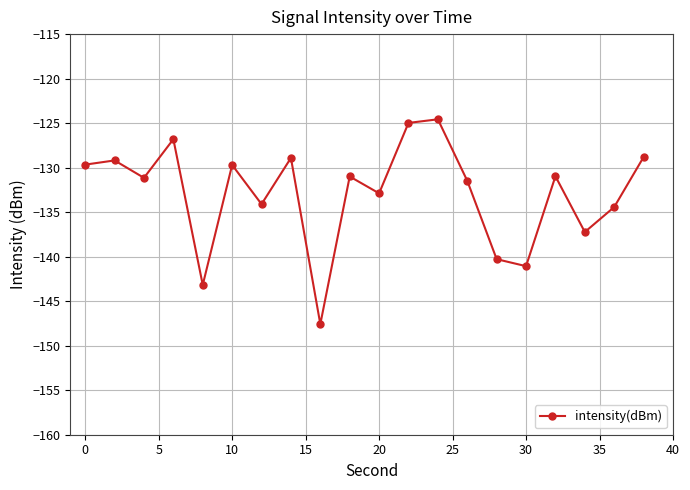

How many points are lower than both their immediate neighbors (excluding endpoints)?

7